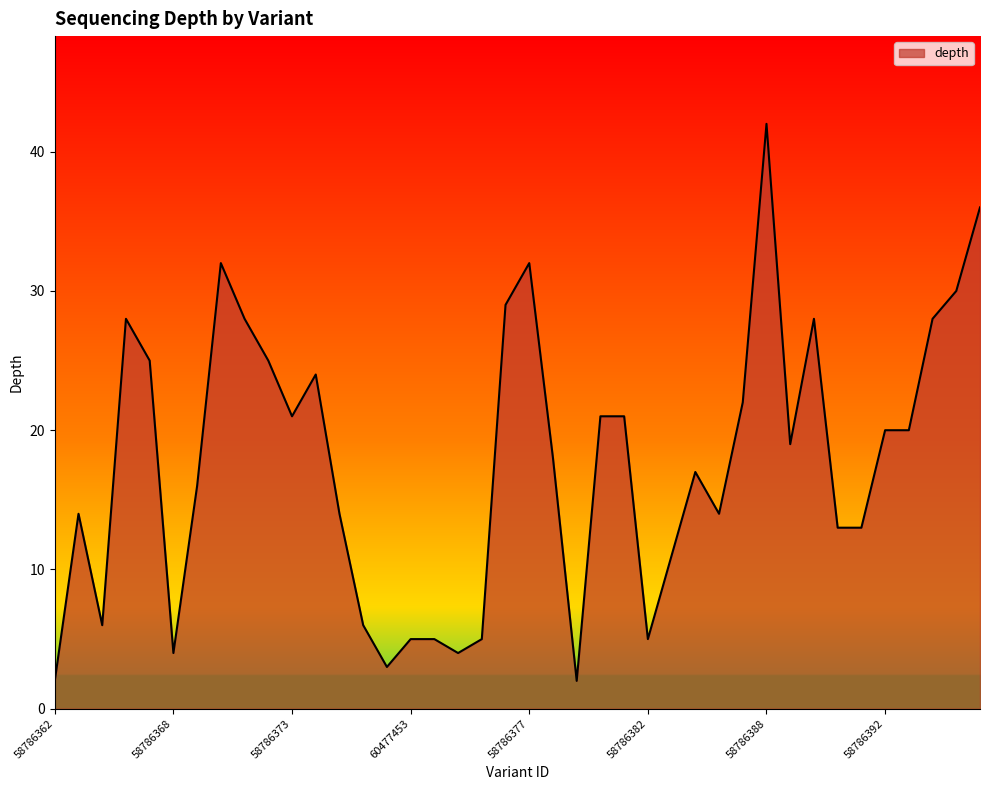

What is the maximum value shown in the chart?

42